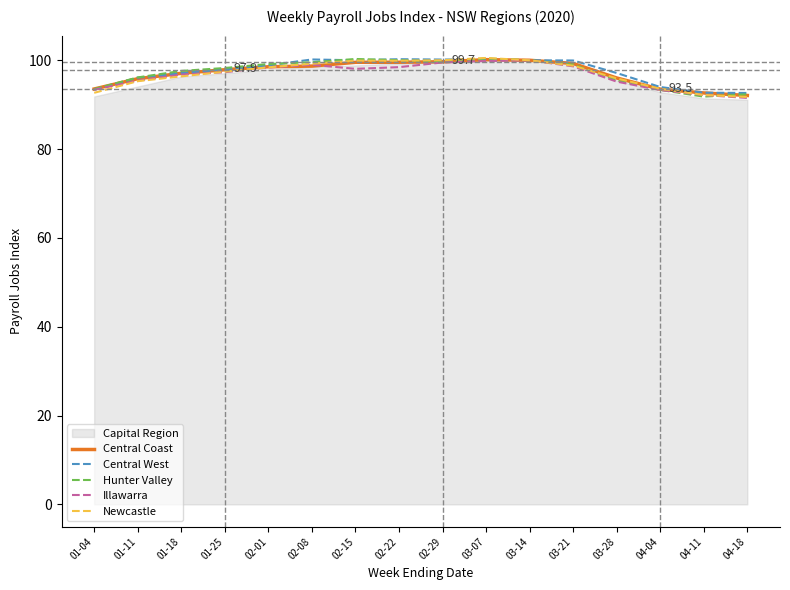

What is the maximum value for Central West?

100.2